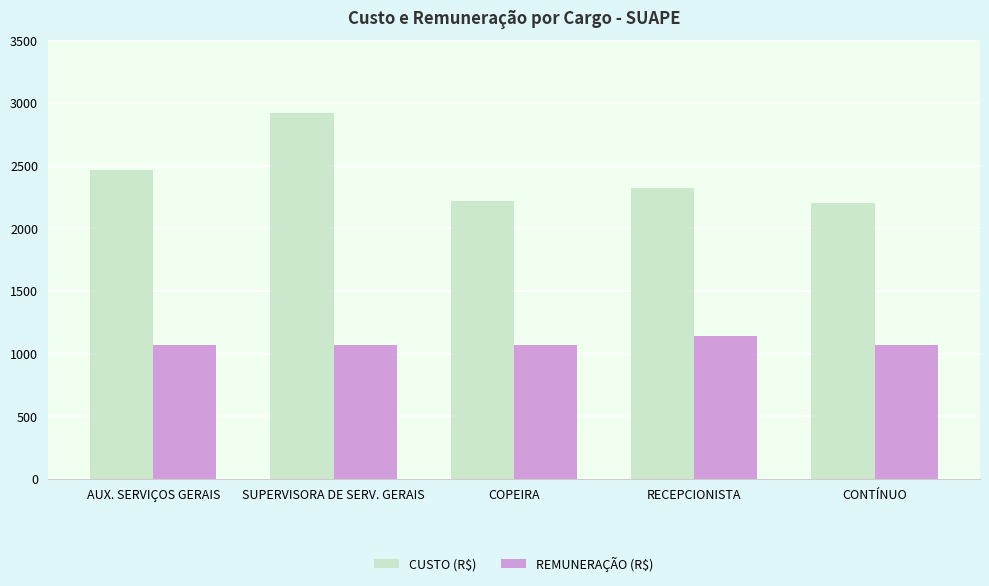

Reading left to right, extract all data points from this chart.

CUSTO (R$): AUX. SERVIÇOS GERAIS=2460.5	SUPERVISORA DE SERV. GERAIS=2915.0	COPEIRA=2214.1	RECEPCIONISTA=2318.8	CONTÍNUO=2197.7
REMUNERAÇÃO (R$): AUX. SERVIÇOS GERAIS=1066.1	SUPERVISORA DE SERV. GERAIS=1066.1	COPEIRA=1066.1	RECEPCIONISTA=1143.6	CONTÍNUO=1066.1